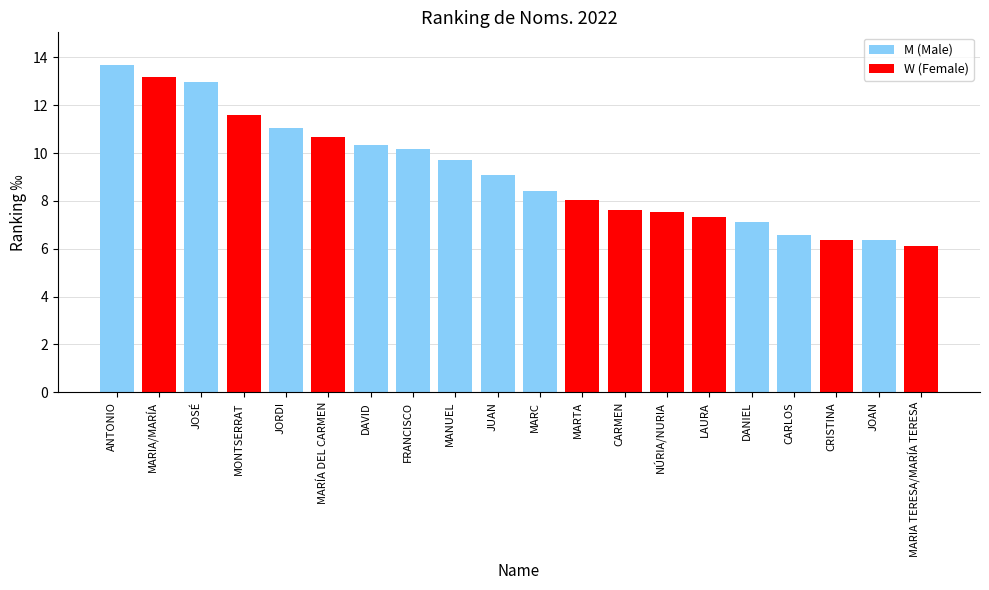

How many data points does each series have?

20